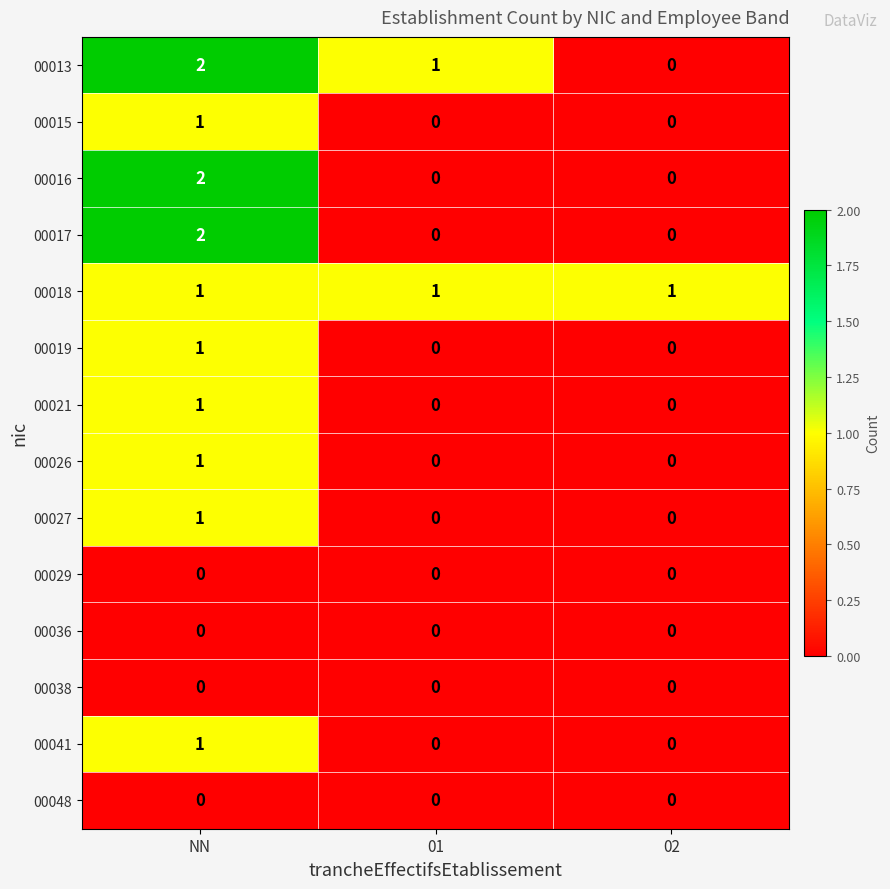

Which category has the highest value across all series?

NN